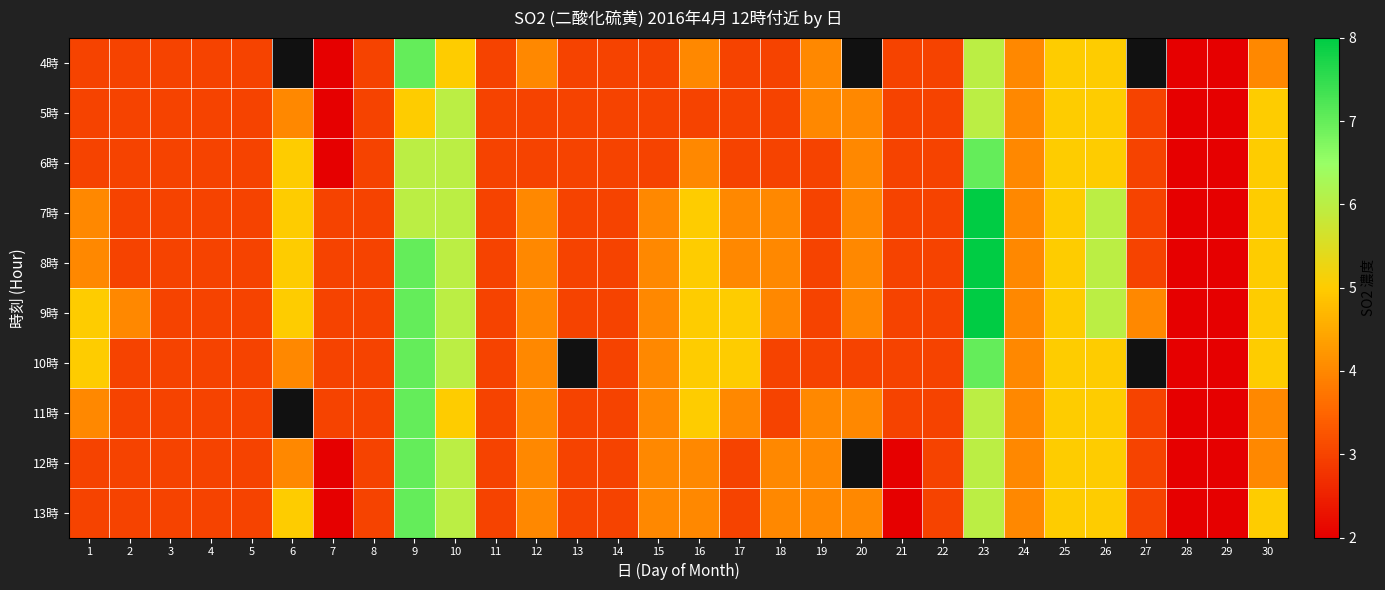

How many data points does each series have?

30